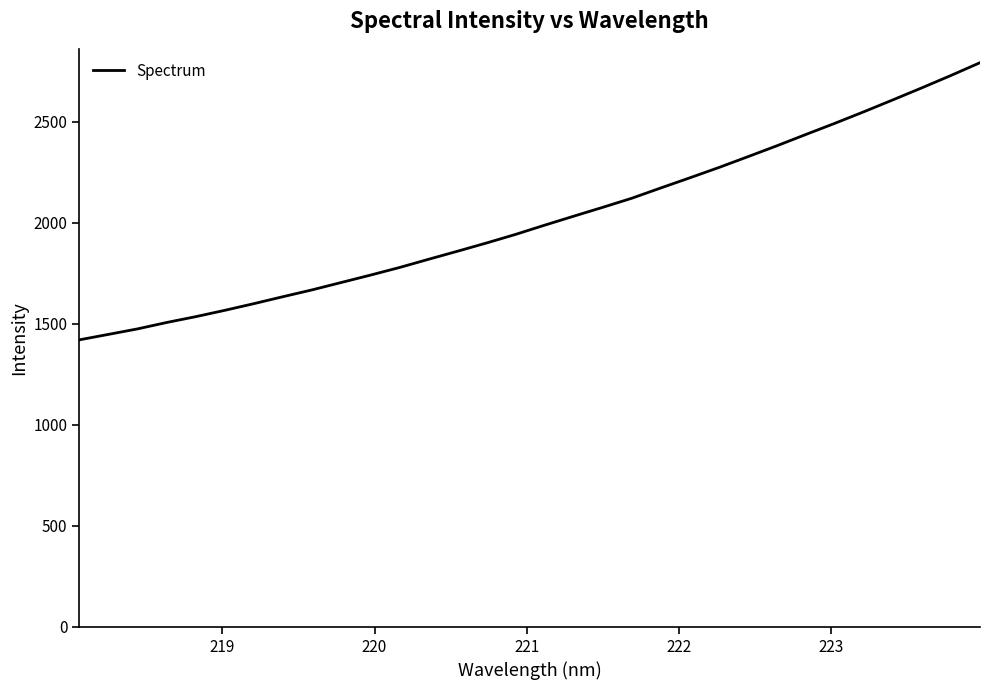

How many lines are shown in the chart?

1